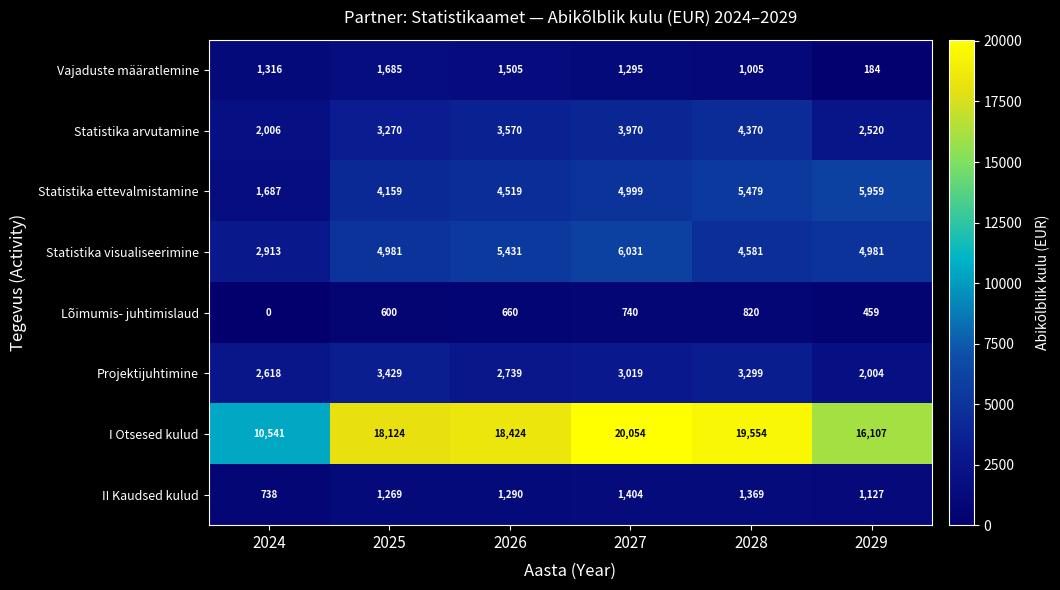

The value of Statistika ettevalmistamine at 2026 is 4519. True or false?

True